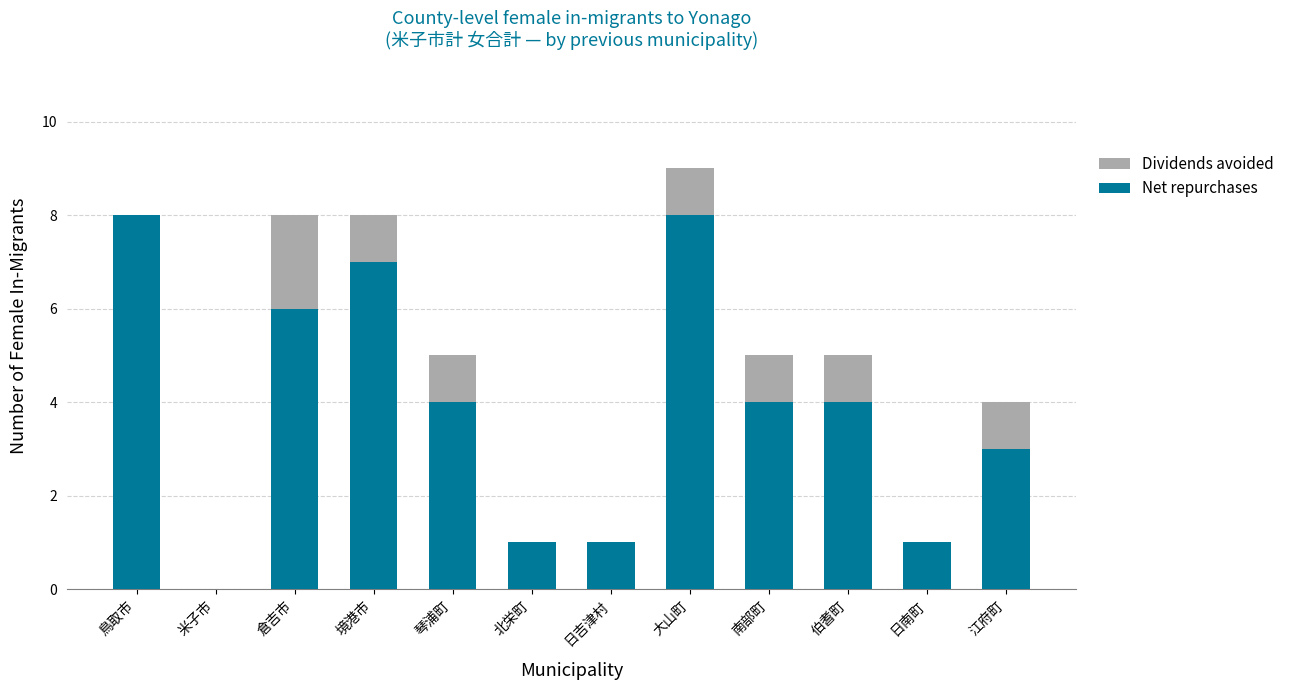

How many Net repurchases values are between 1 and 7?

9